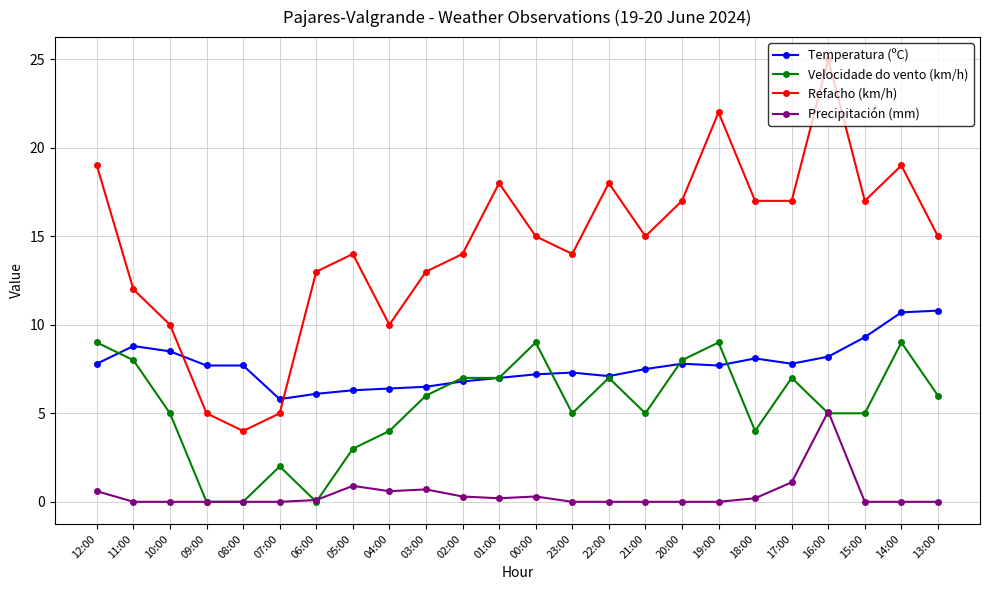

Rank the series by their maximum value, from lowest to highest.

Precipitación (mm), Velocidade do vento (km/h), Temperatura (ºC), Refacho (km/h)